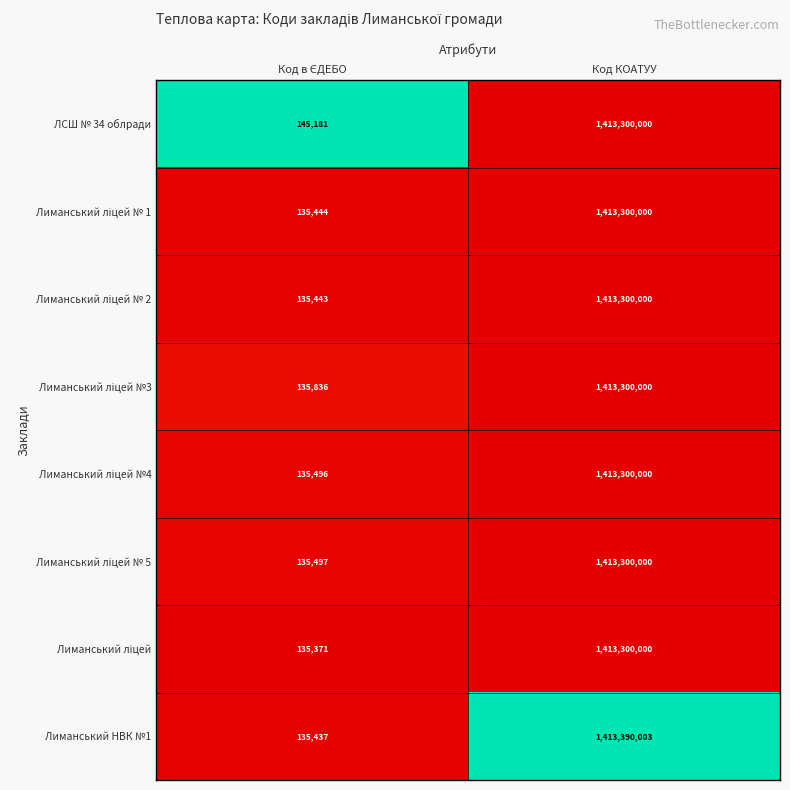

What is the maximum value shown in the chart?

1413390003